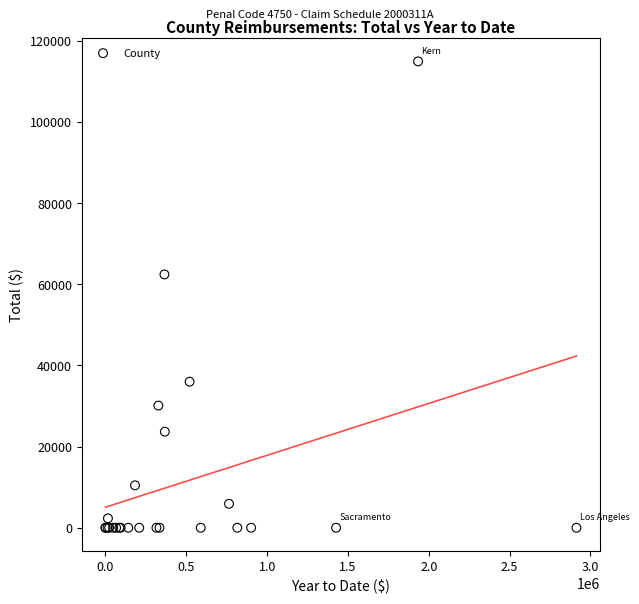

What Y value in the scatter plot is closest to 57457?

62419